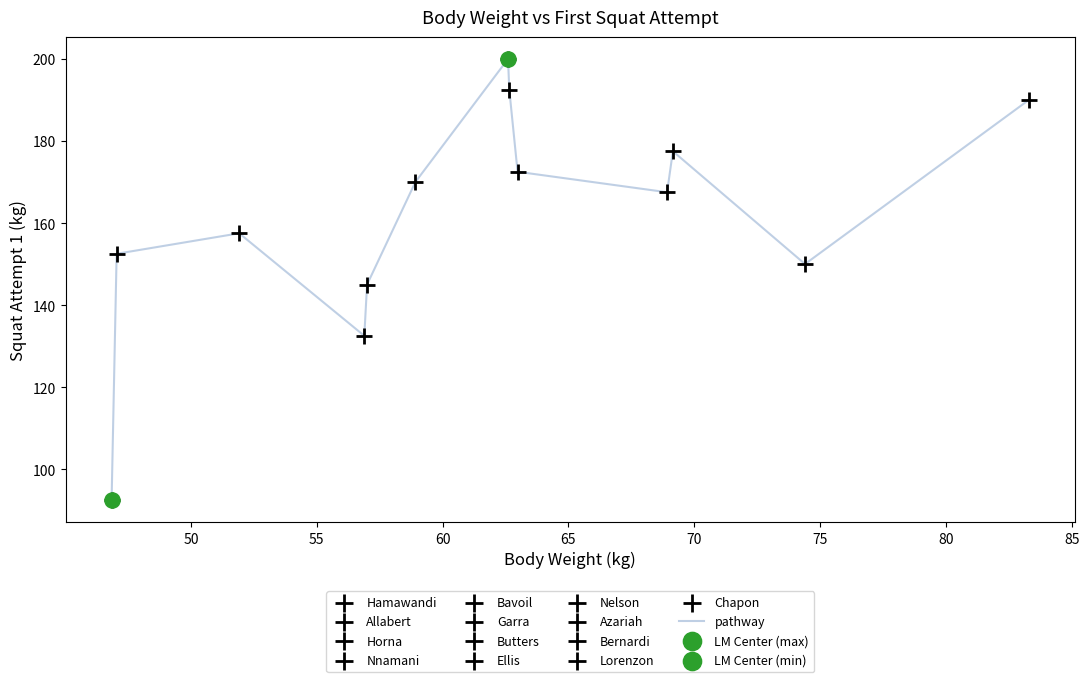

What is the smallest value displayed?

92.5